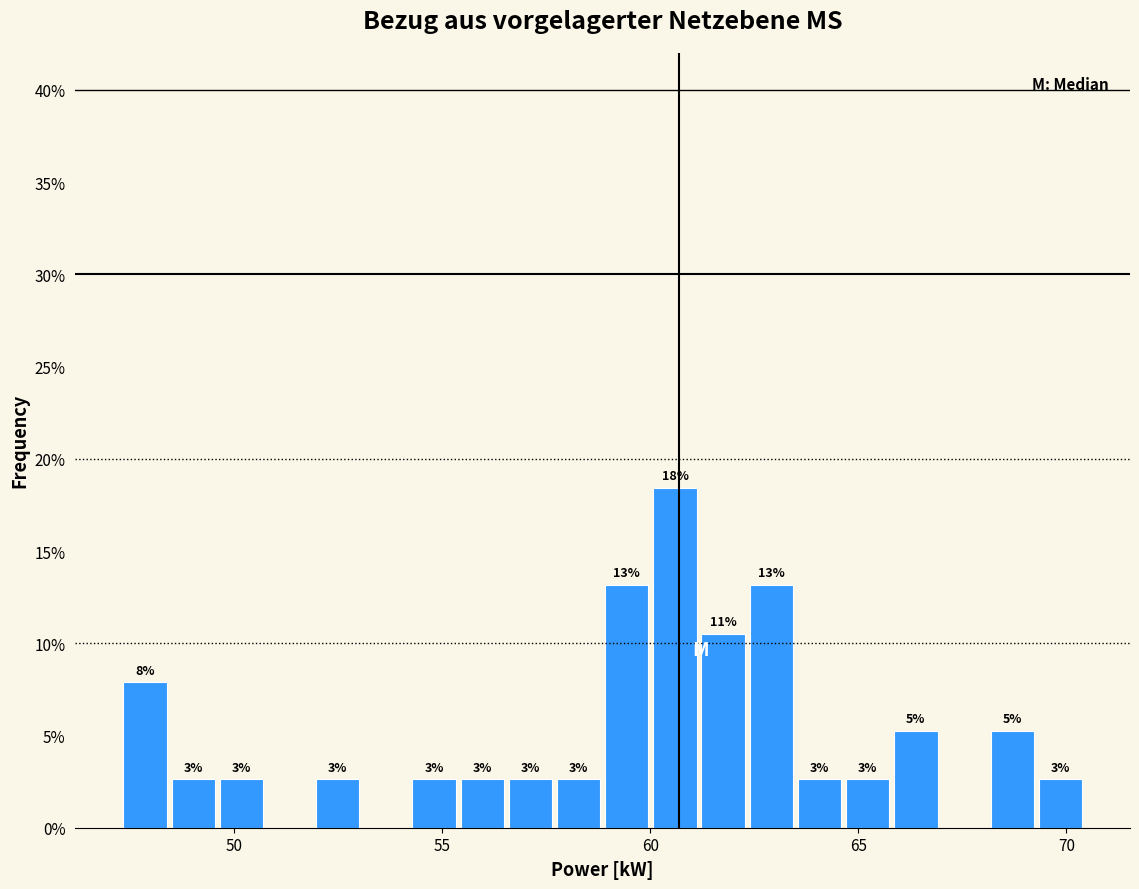

Around what value on the x-axis is the tallest bar? Give the approximate position of its centre, as read against the axis.

60.5